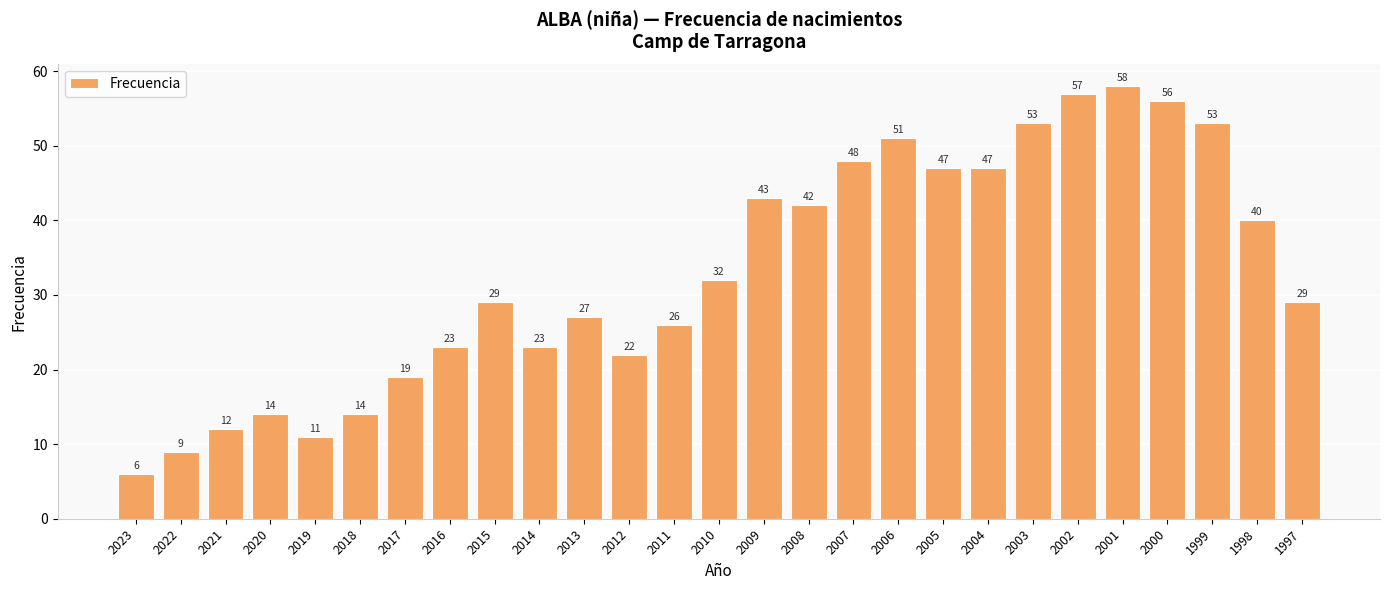

At which category does the chart reach its minimum across all series?

2023